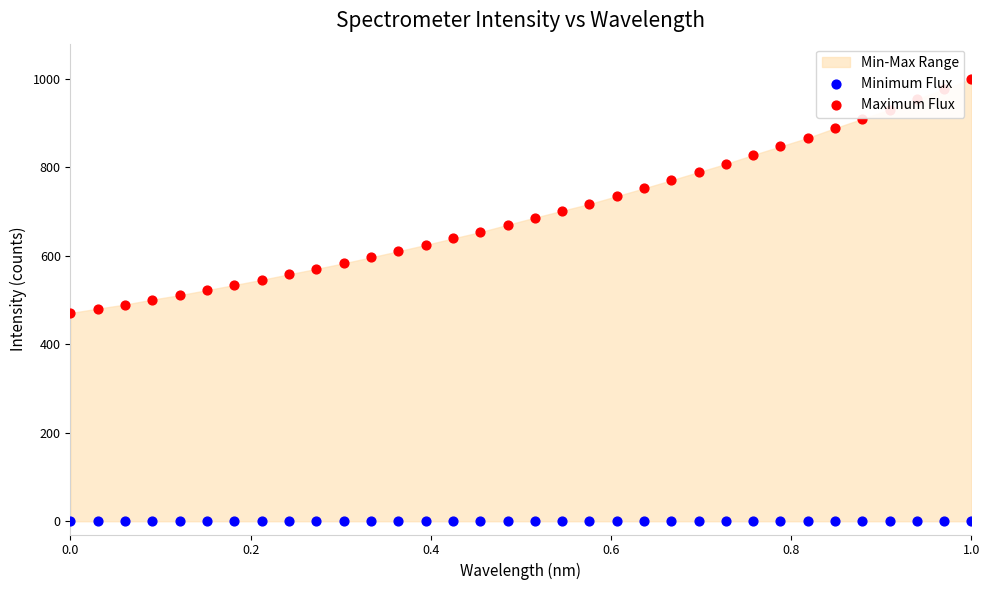

Is the value of Maximum Flux at 28 greater than the value of Minimum Flux at 0.2?

Yes